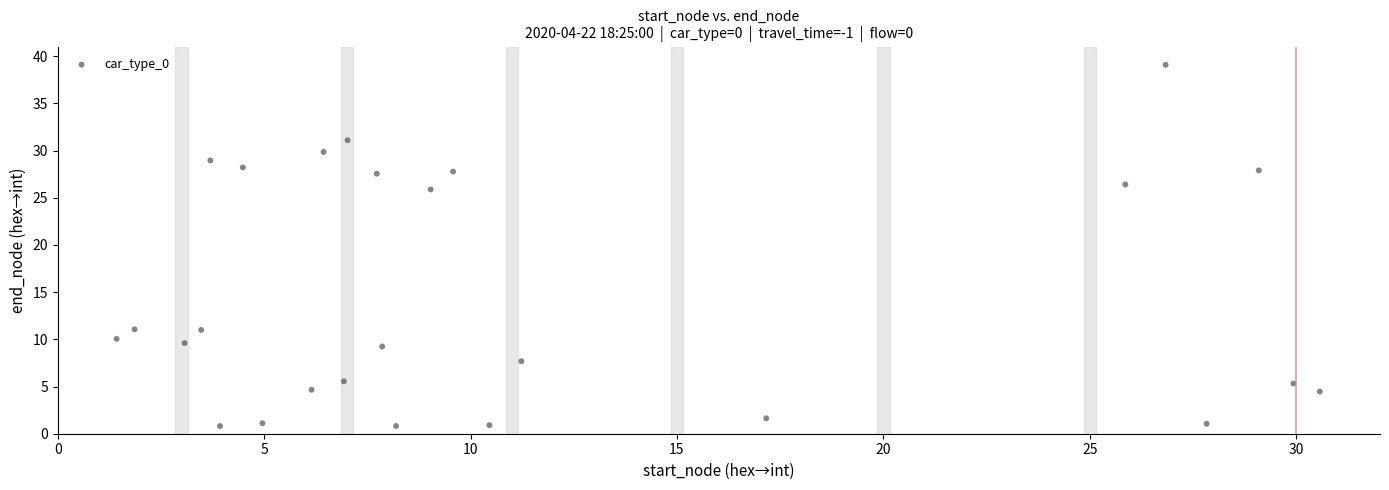

What Y value in the scatter plot is closest to 19?

25.9